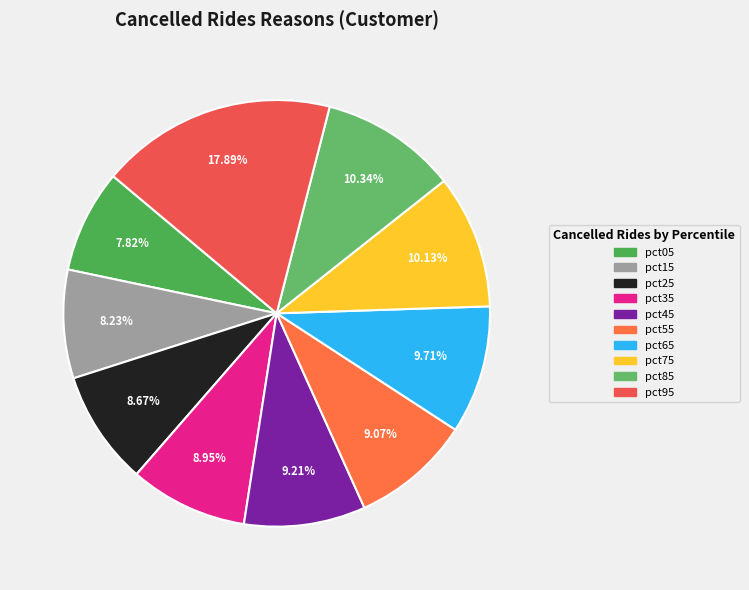

To the nearest percent, what percentage of the pie is pct25?

9%